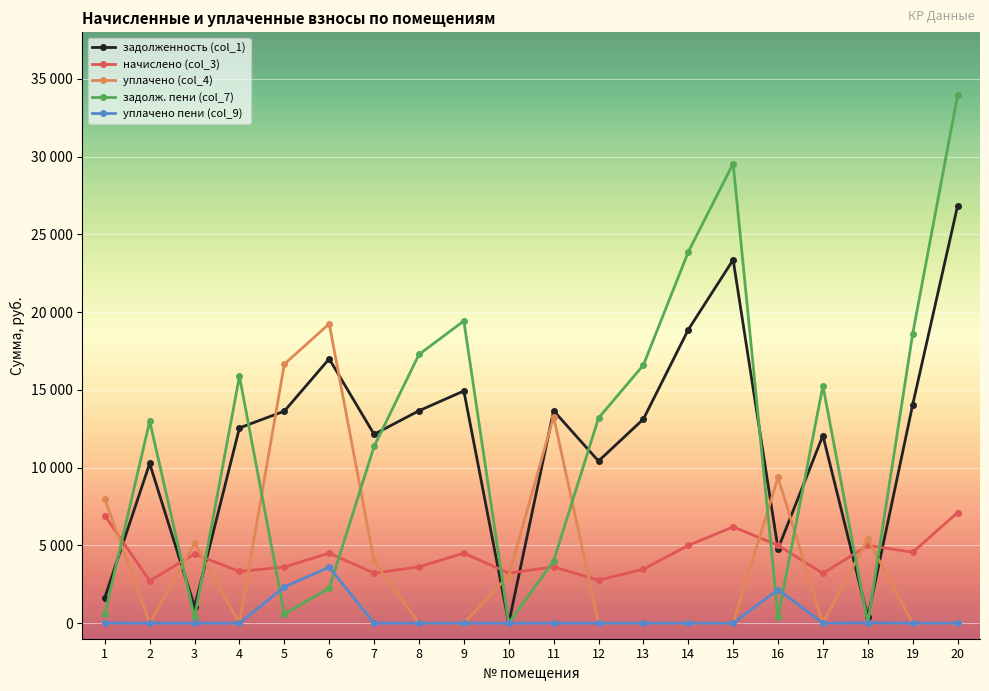

Which series has the largest total across all categories?

задолж. пени (col_7)